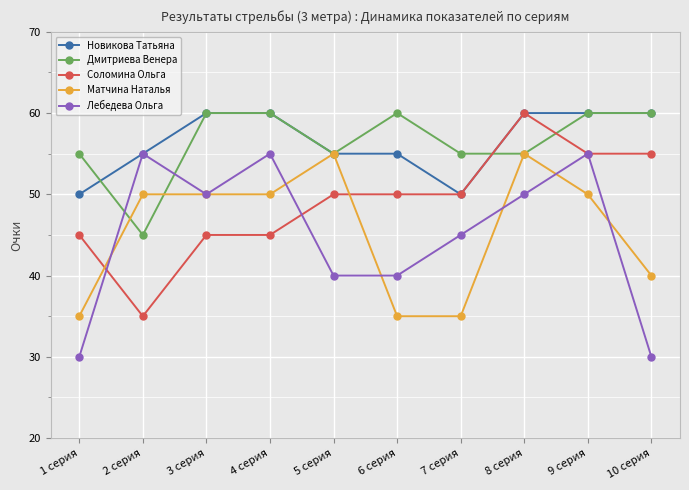

What is the minimum value shown in the chart?

30